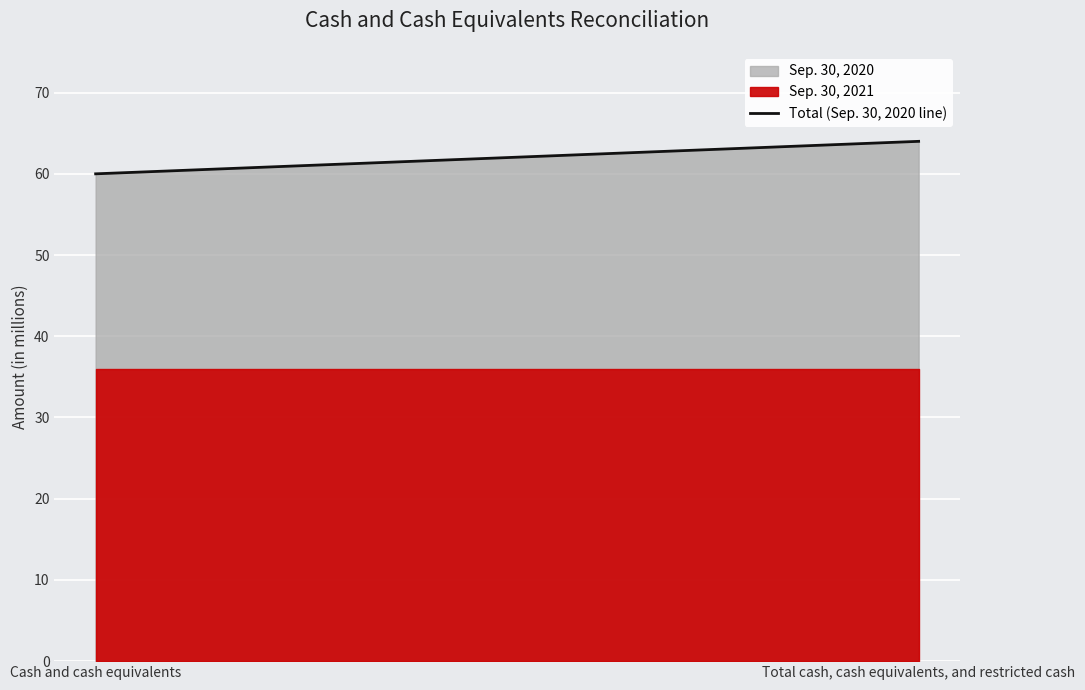

Reading left to right, what are all the values shown in this chart?

Cash and cash equivalents=60	Total cash, cash equivalents, and restricted cash=64